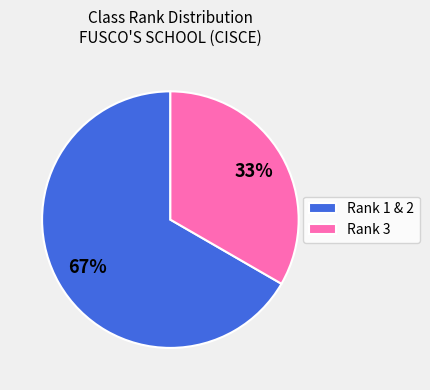

To the nearest percent, what portion does Rank 3 represent?

33%